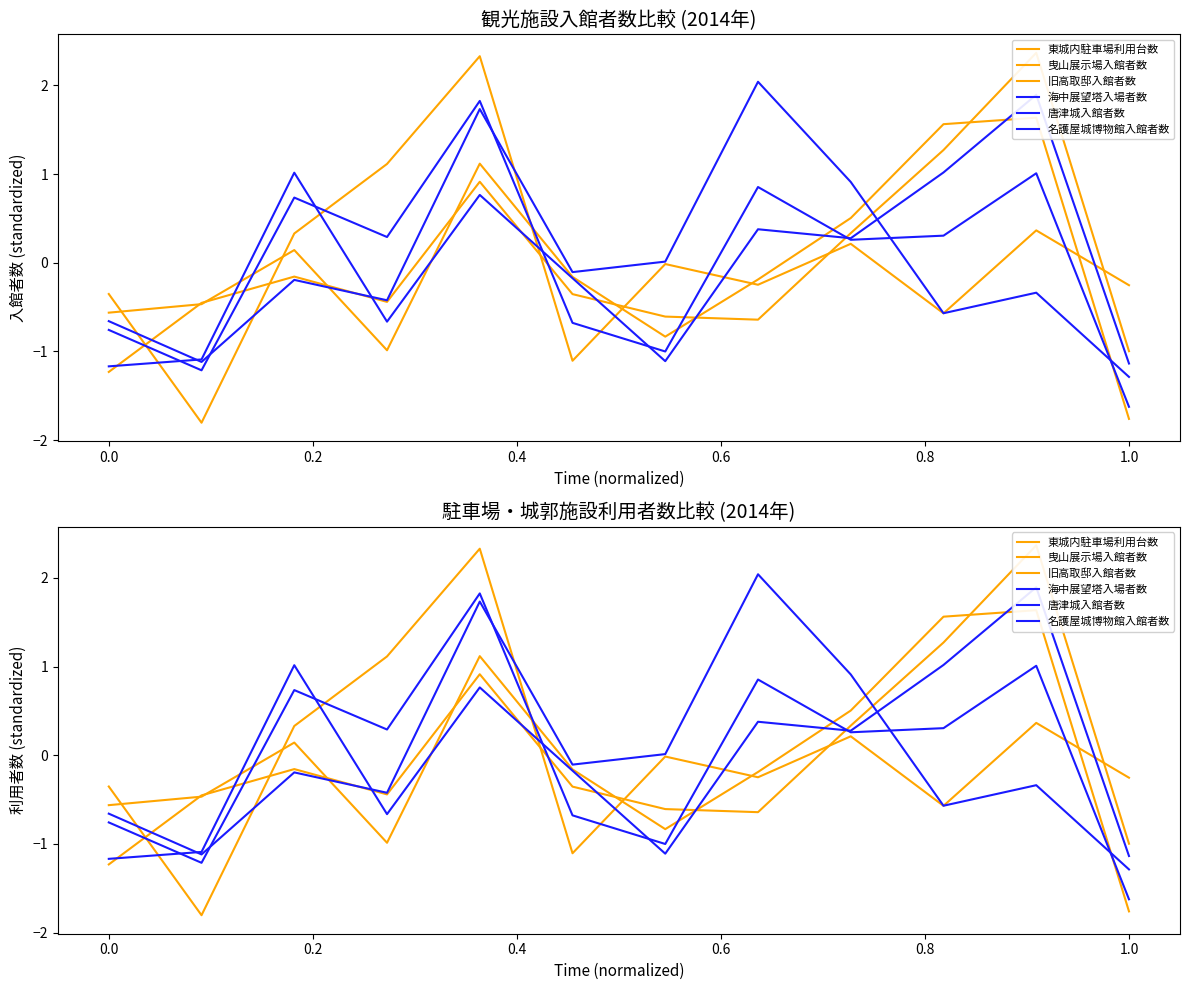

What is the approximate value of 名護屋城博物館入館者数 at 1.0?

-1.1